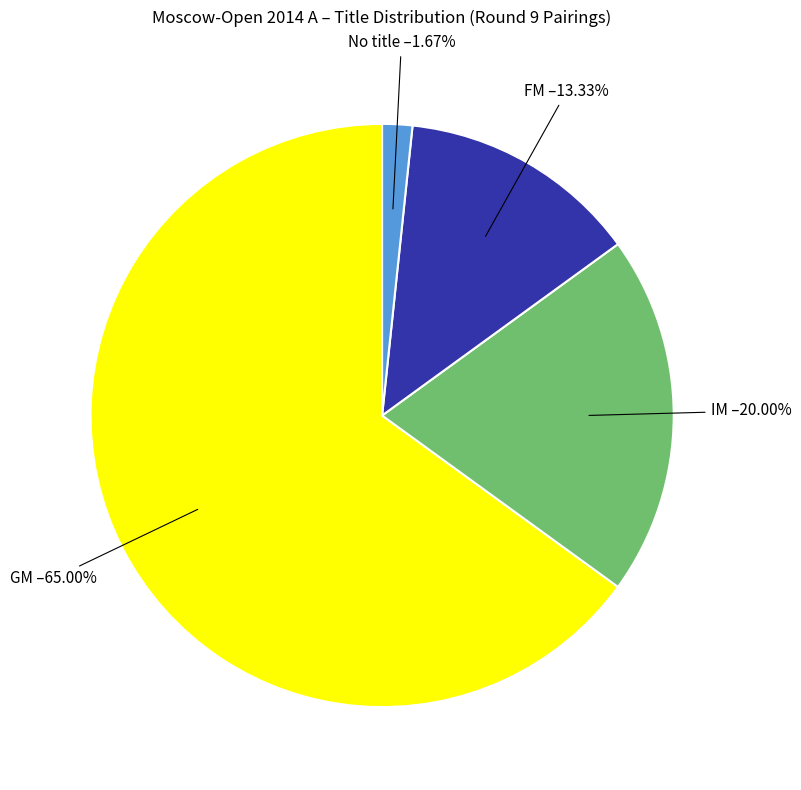

Rank the categories by value from highest to lowest.

GM, IM, FM, No title